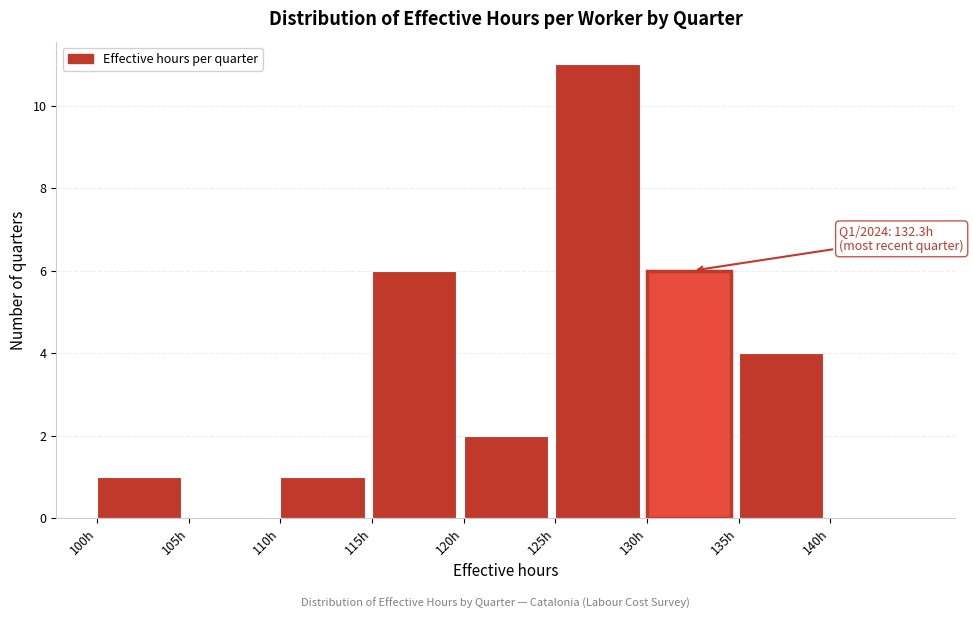

Over which range of the x-axis is the bar tallest?

125 to 130